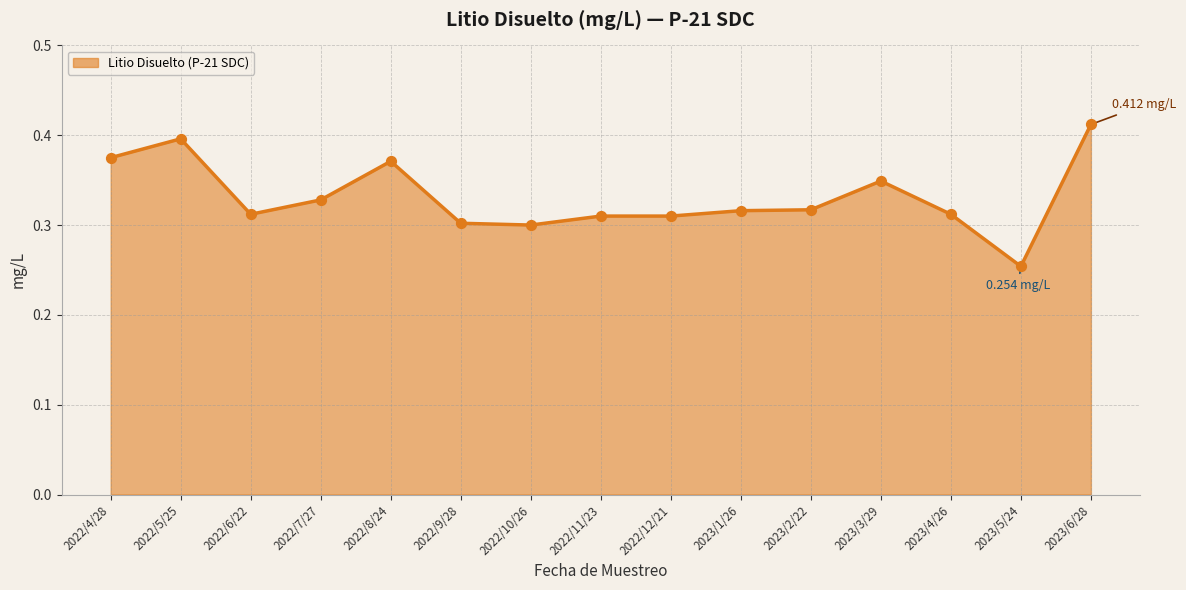

Between 2023/2/22 and 2023/6/28, which is larger?

2023/6/28